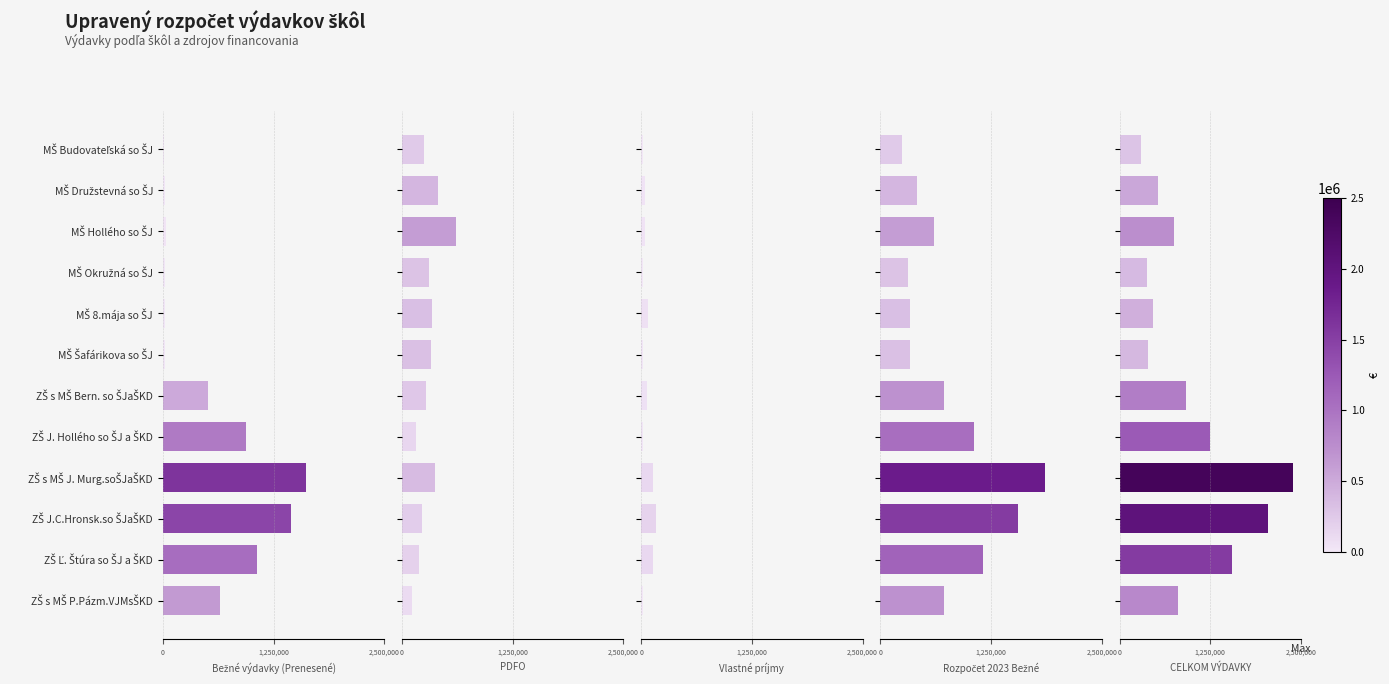

Reading left to right, list all the values displayed in this chart.

Bežné výdavky (Prenesené): 13526	28589	38033	22720	27094	21527	510406	943218	1611874	1447040	1061972	644441
PDFO: 245180	409800	606330	308240	339530	329160	271800	155000	367600	223500	192700	115300
Vlastné príjmy: 15200	42000	42300	17400	72800	22900	61100	23679	133483	171100	129900	15000
Rozpočet 2023 Bežné: 245180	409800	606330	308240	339530	329160	721100	1052000	1855600	1552300	1153500	718400
CELKOM VÝDAVKY: 297316	529010	744040	376365	467086	398646	911681	1241783	2391888	2040810	1549534	806741